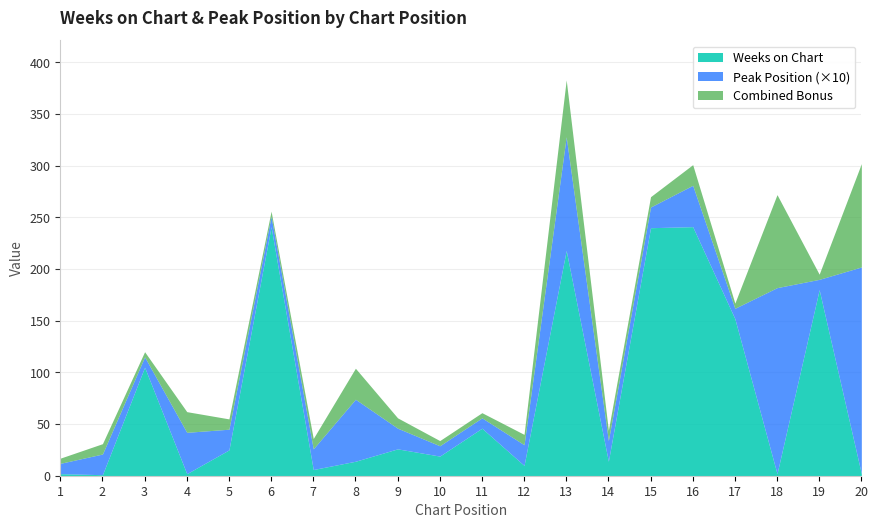

True or false: Weeks on Chart has a value of 26 at 9.

True